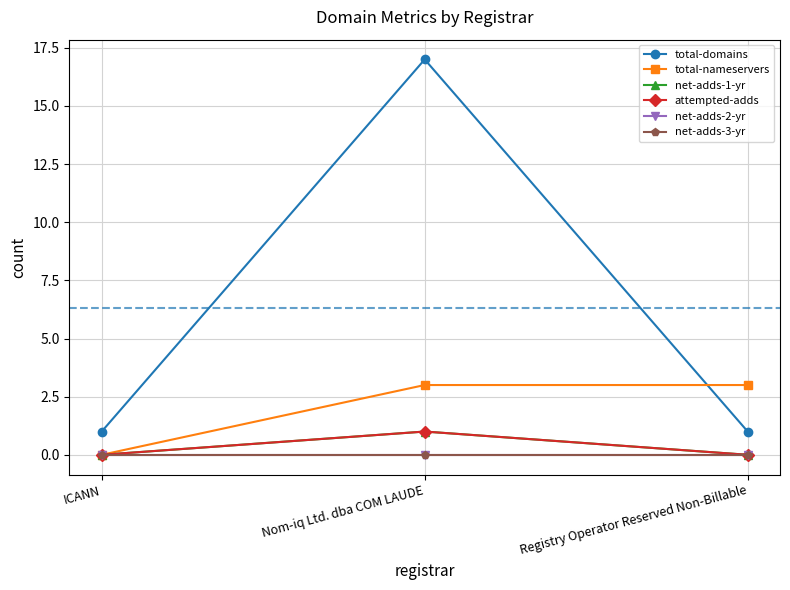

Does the chart have visible grid lines?

Yes